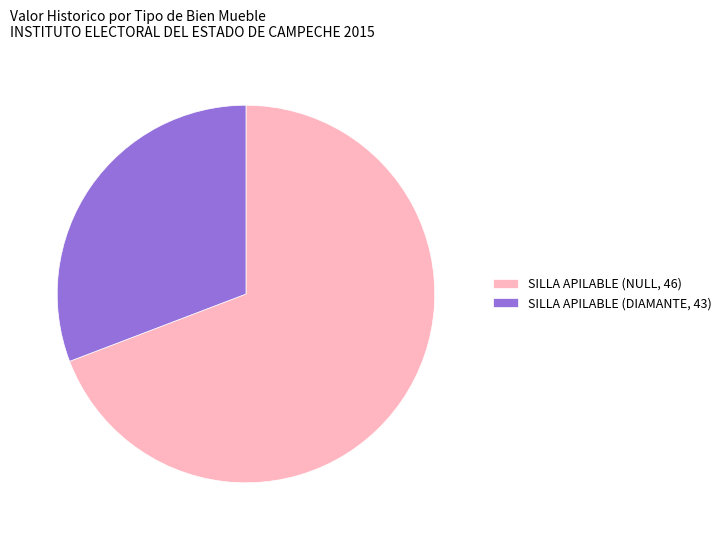

Is it true that SILLA APILABLE (DIAMANTE, 43) is 44% of the pie?

False